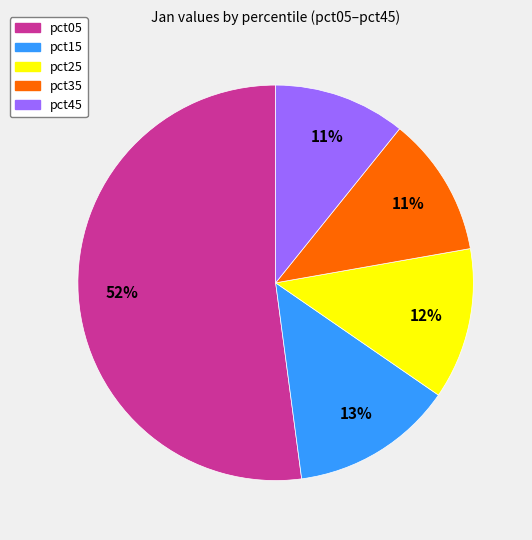

What is the ratio of the value at pct35 to the value at pct05?

0.2